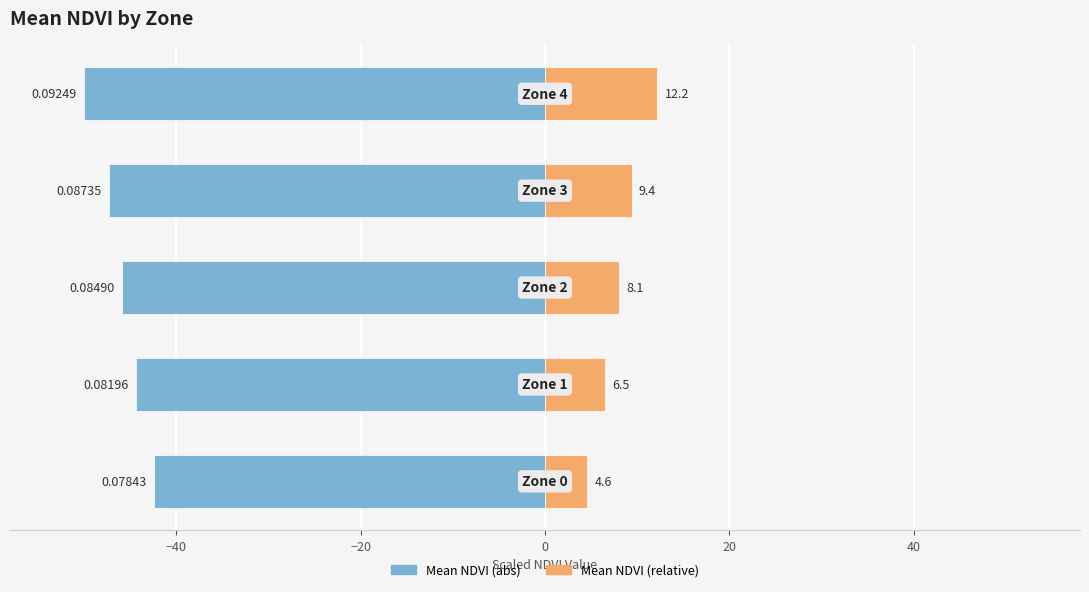

What is the value of the Mean NDVI (relative) bar at the 1st from the left?

4.6